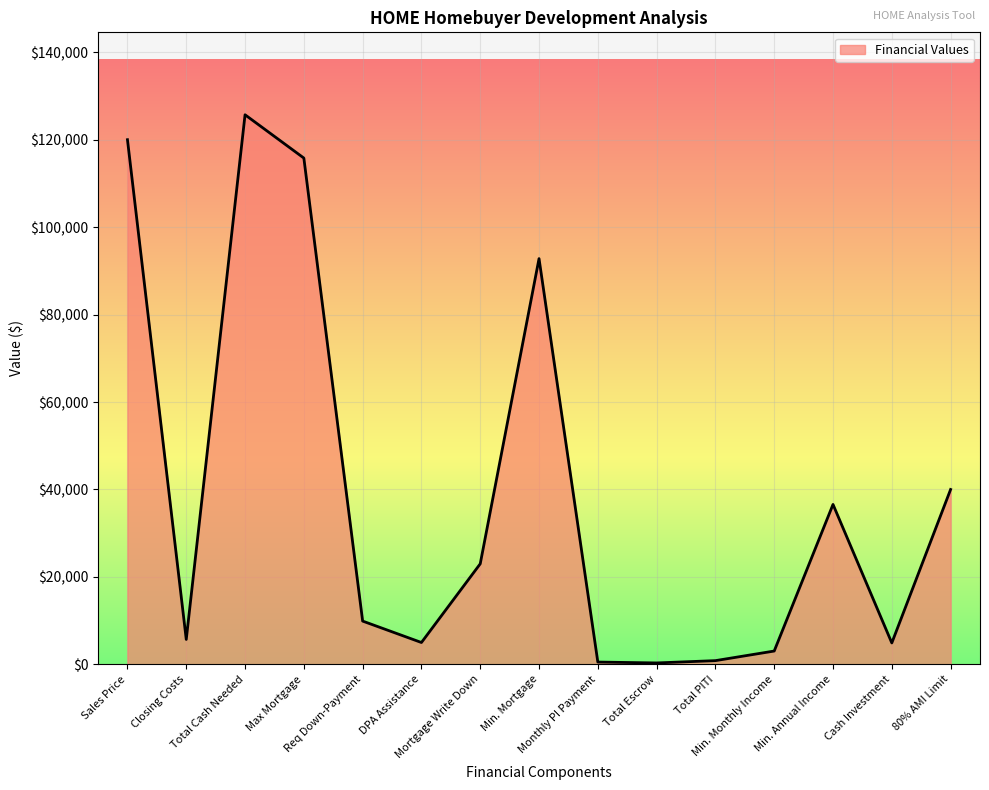

What is the difference between the maximum and minimum values?

125373.3